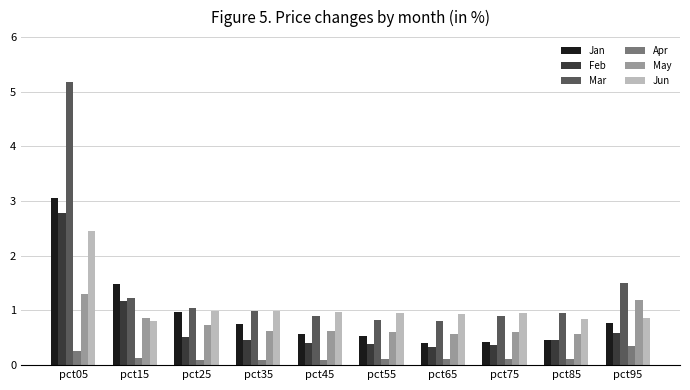

What value does the Apr series have at pct15?

0.1